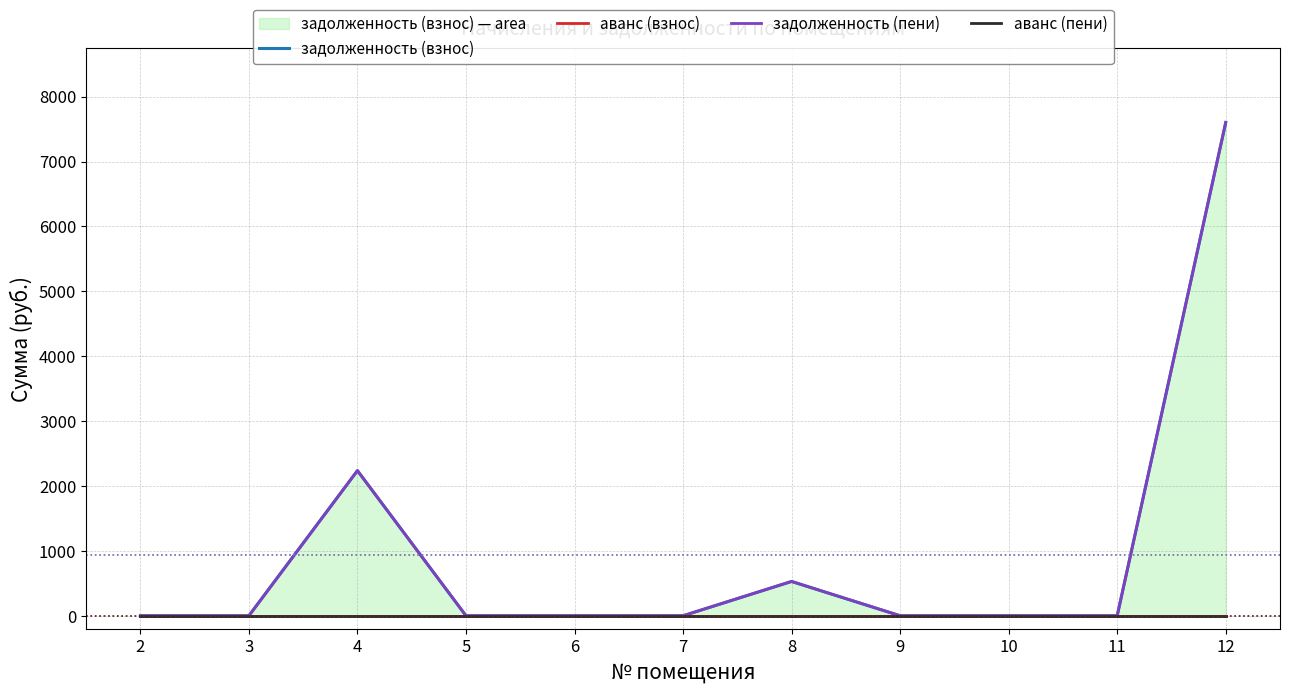

Reading left to right, transcribe all the data shown in this chart.

задолженность (взнос): 0.0	0.0	2236.8	0.0	0.0	0.0	528.5	0.0	0.0	0.0	7602.6
аванс (взнос): 0.0	0.0	0.0	0.0	0.0	0.0	0.0	0.0	0.0	0.0	0.0
задолженность (пени): 0.0	0.0	2236.8	0.0	0.0	0.0	528.5	0.0	0.0	0.0	7602.6
аванс (пени): 0.0	0.0	0.0	0.0	0.0	0.0	0.0	0.0	0.0	0.0	0.0